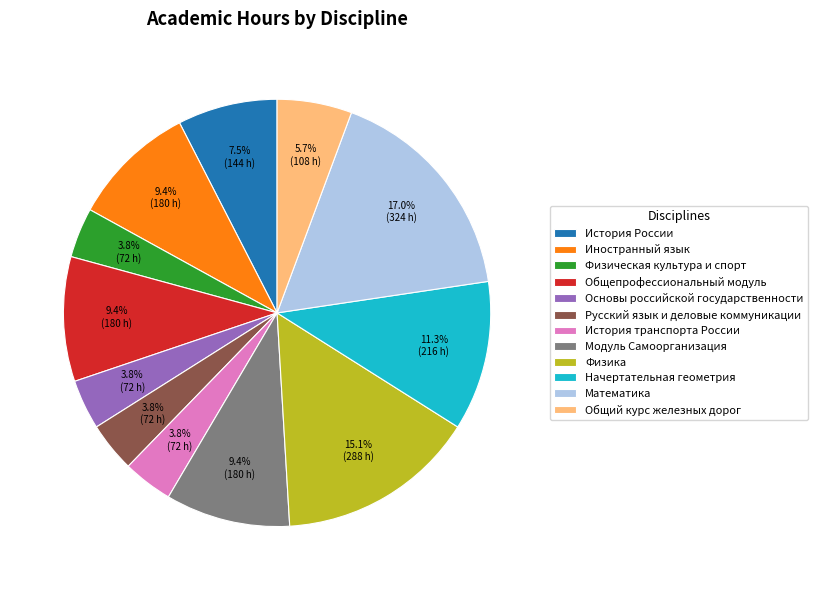

Between Начертательная геометрия and Математика, which is larger?

Математика